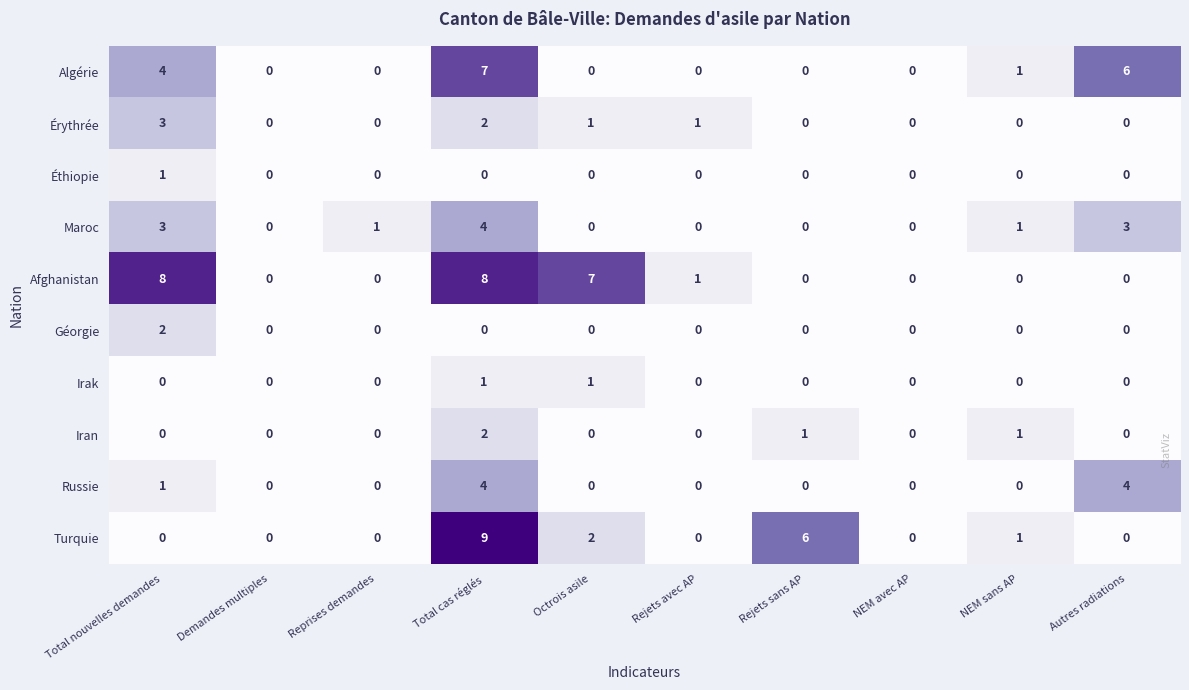

What is the difference between the second highest and second lowest values in the Maroc series?

3